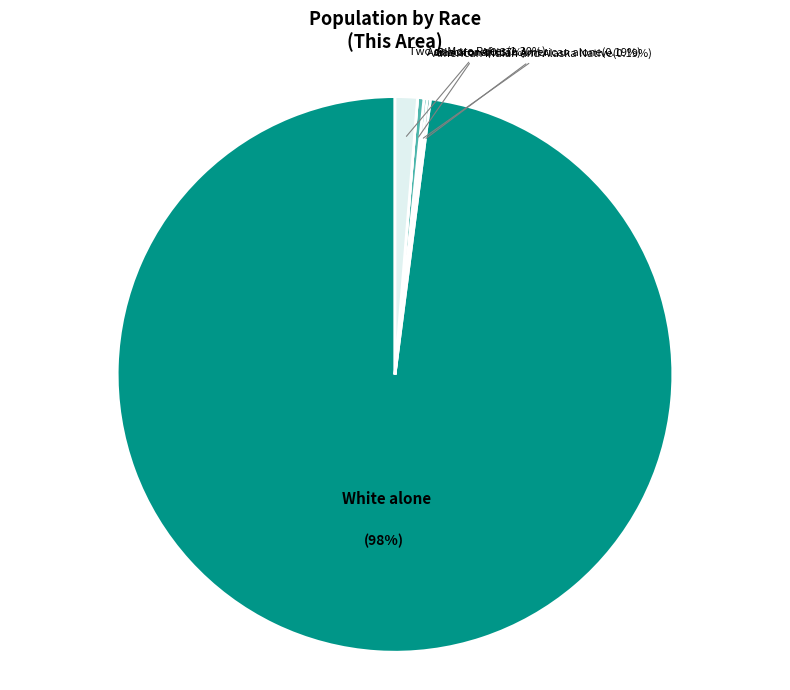

Does any single category account for the majority?

Yes